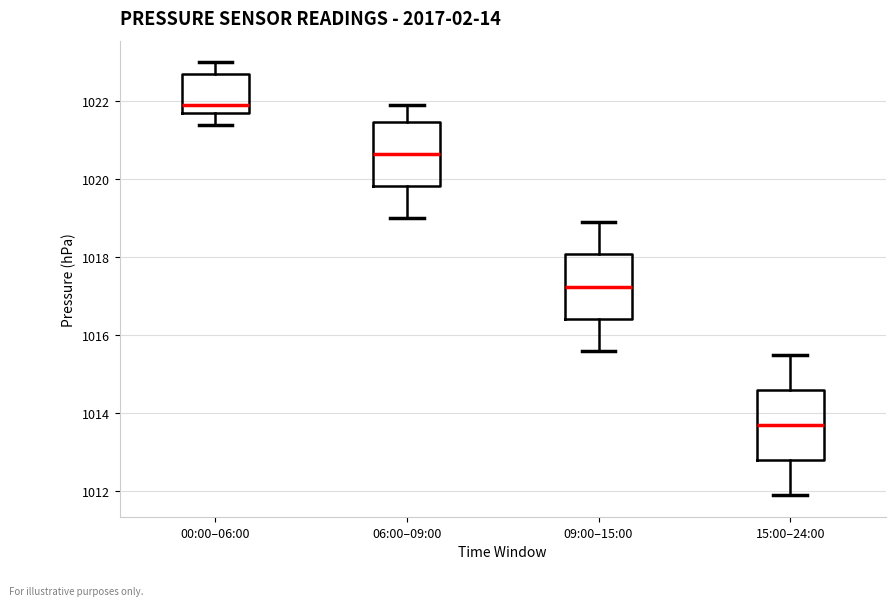

Reading left to right, read every box against the y-axis: the position of its median line, the range the box covers, and the ends of its whiskers. The values are not printed on the chart, so give them approximately, as read against the axis.

00:00–06:00: median 1022.0, box 1021.8 to 1022.8, whiskers 1021.4 to 1023.0
06:00–09:00: median 1020.6, box 1019.8 to 1021.4, whiskers 1019.0 to 1022.0
09:00–15:00: median 1017.2, box 1016.4 to 1018.0, whiskers 1015.6 to 1019.0
15:00–24:00: median 1013.8, box 1012.8 to 1014.6, whiskers 1012.0 to 1015.6